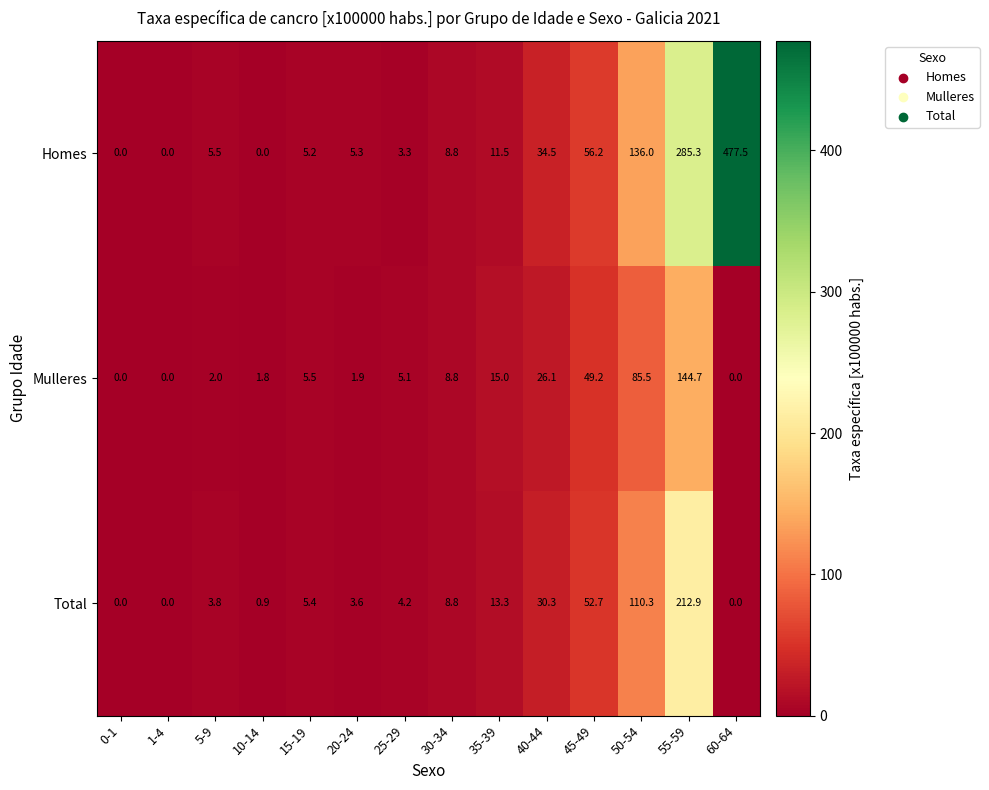

Is it true that Total equals 1.4 at 5-9?

False